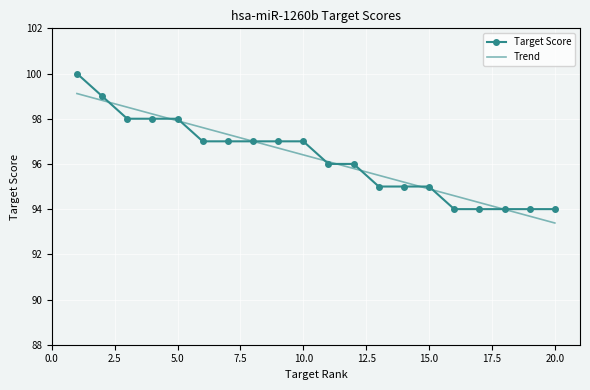

Rank the series by their maximum value, from highest to lowest.

Target Score, Trend